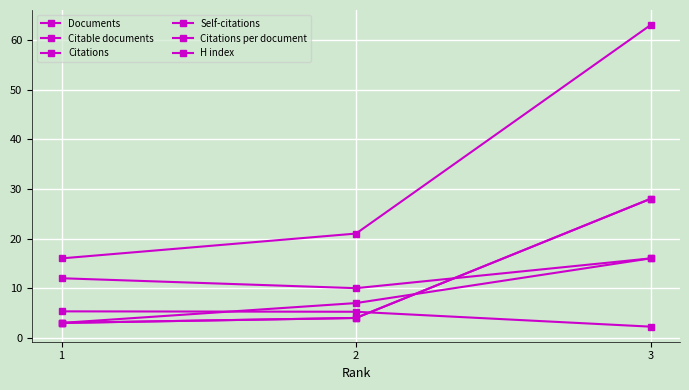

Does the chart have visible grid lines?

Yes